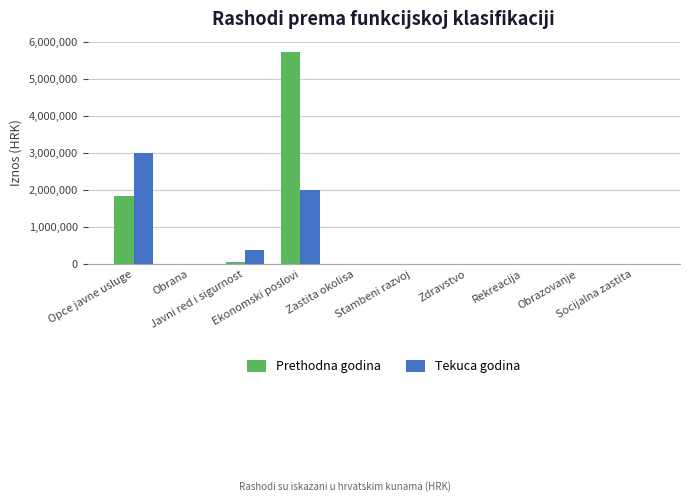

What is the sum of all Prethodna godina values?

7624947.0